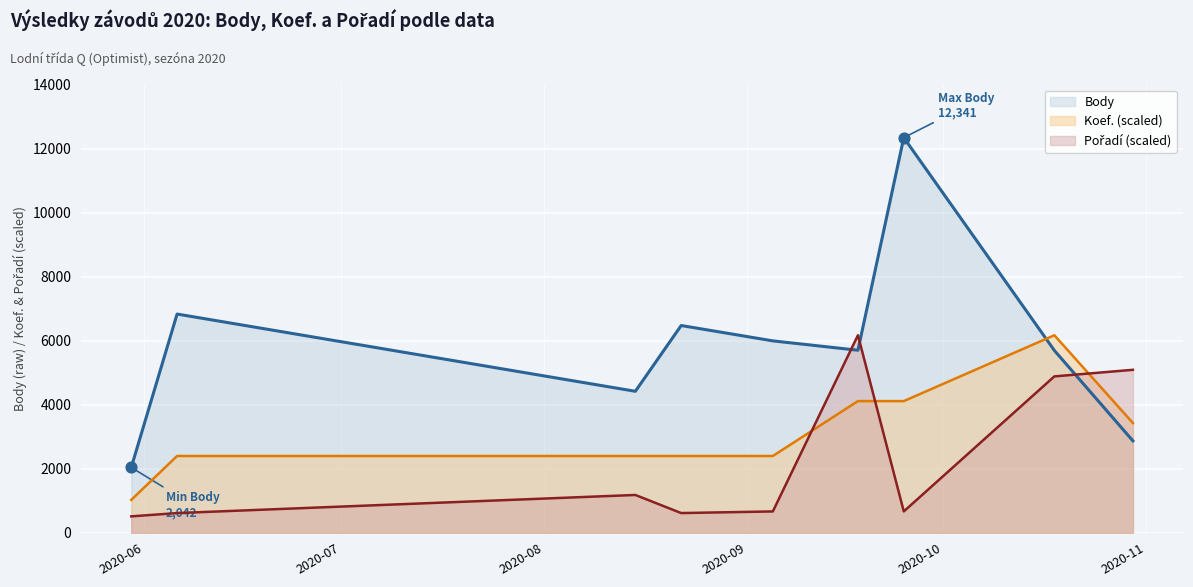

Which series has the largest total across all categories?

Body